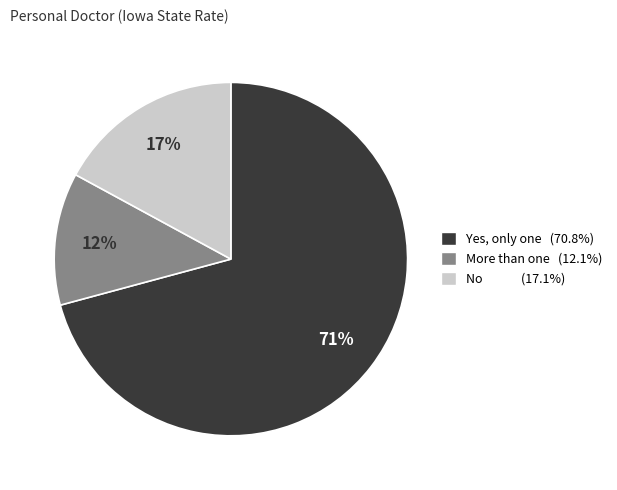

To the nearest percent, what is the average slice percentage?

33%